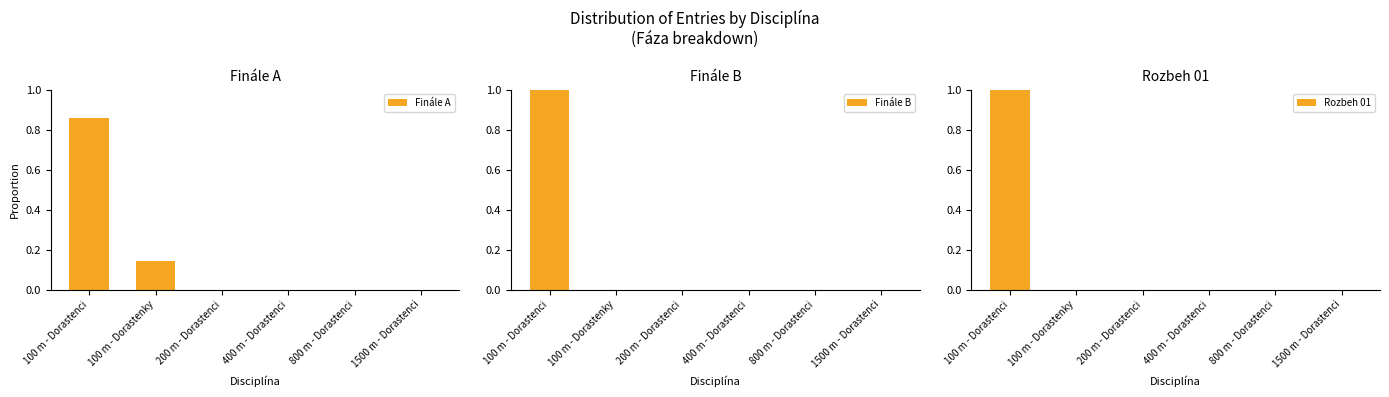

How many positive values does the Rozbeh 01 series have?

1